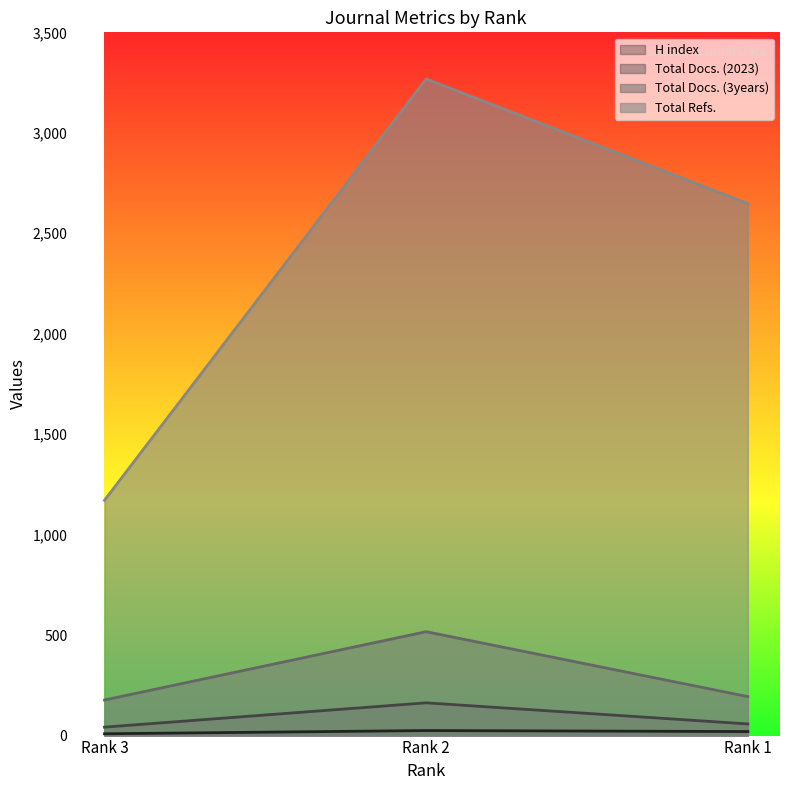

The value of Total Docs. (3years) at Rank 1 is 54. True or false?

False